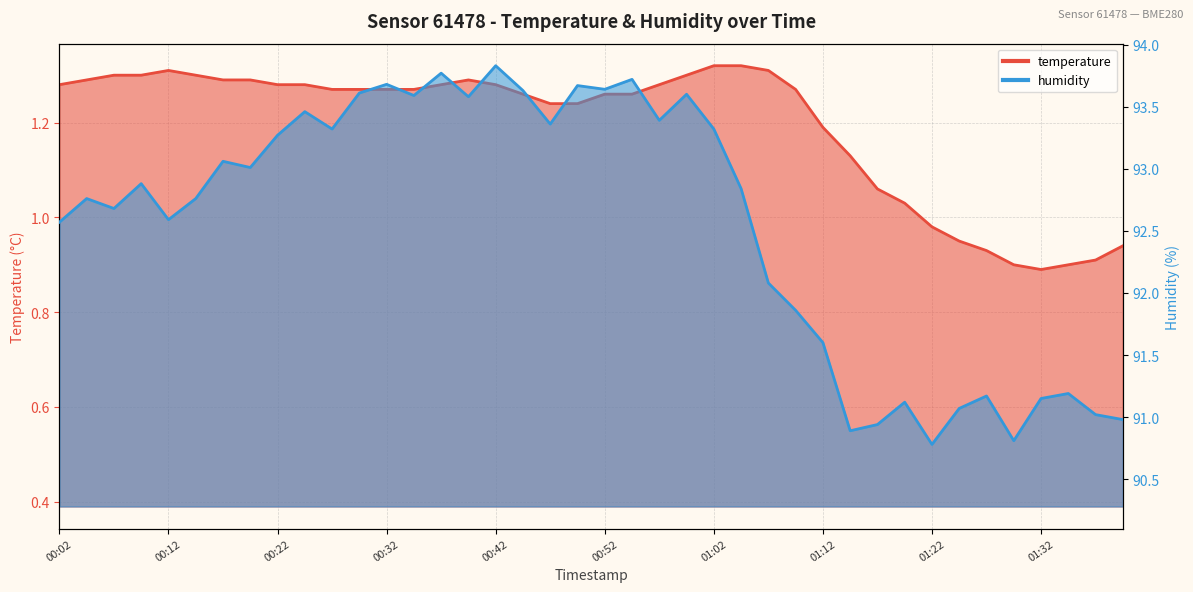

What is the label of the 16th point from the right?

01:02